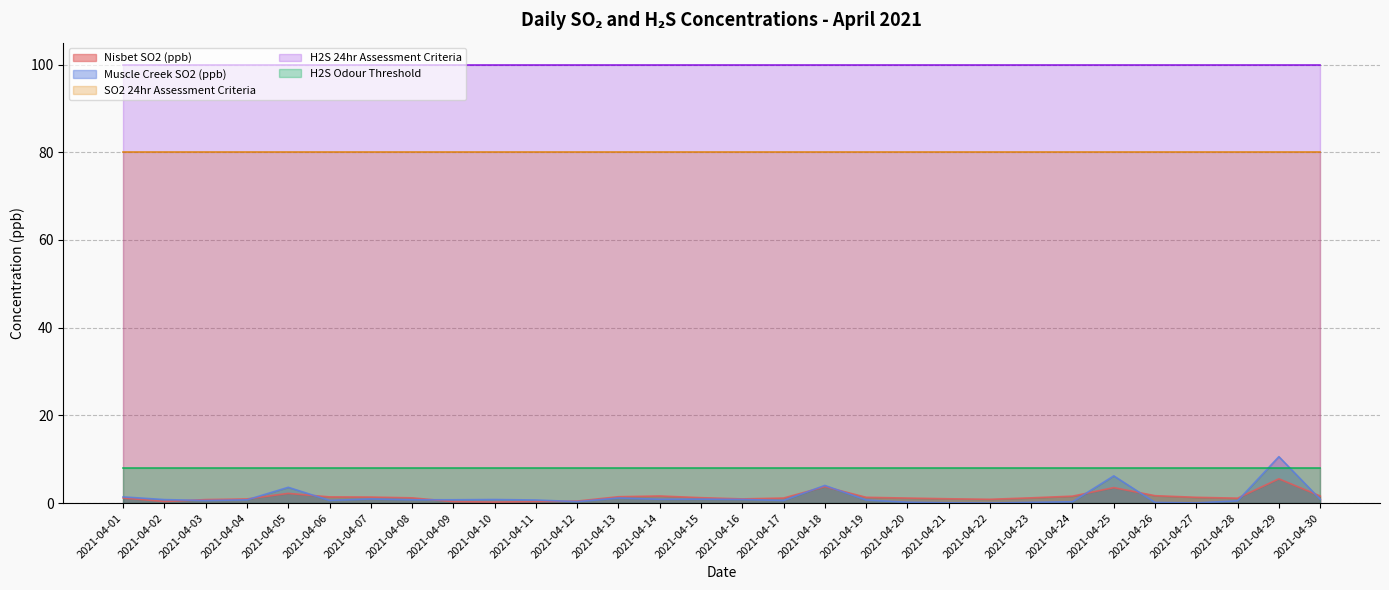

How many categories are shown in the chart?

30